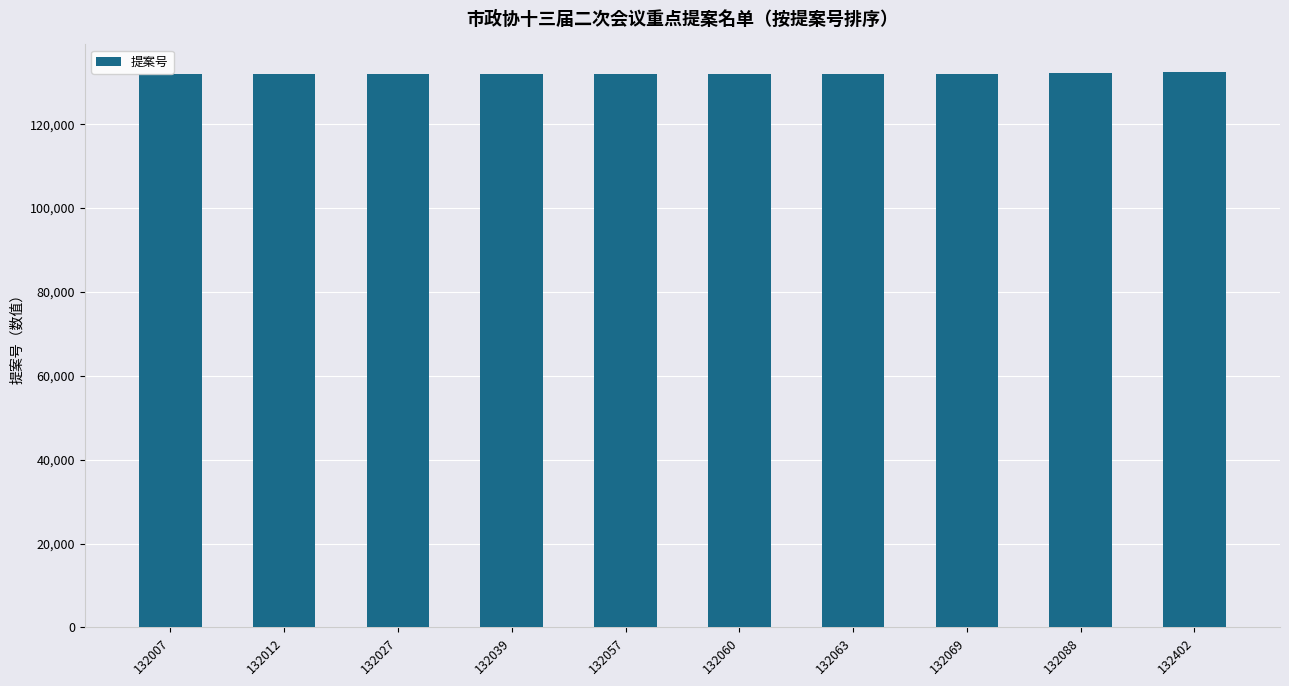

What is the ratio of the value at 132039 to the value at 132088?

1.0